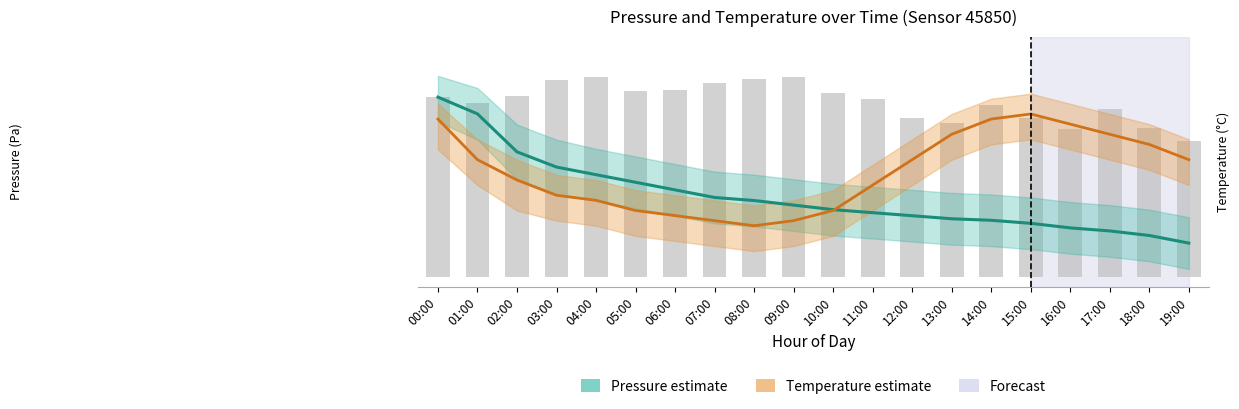

At which category is the sum across all series the highest?

00:00